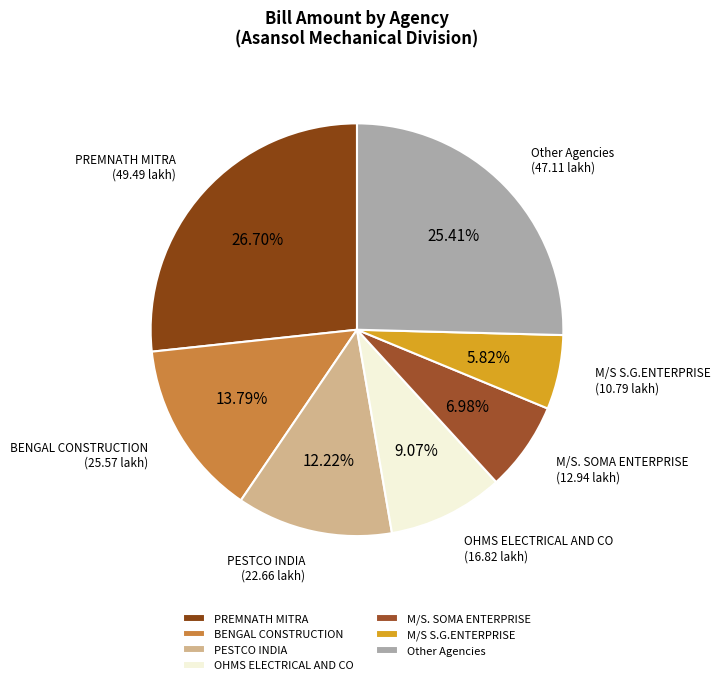

Which category has the smallest portion of the pie?

M/S S.G.ENTERPRISE